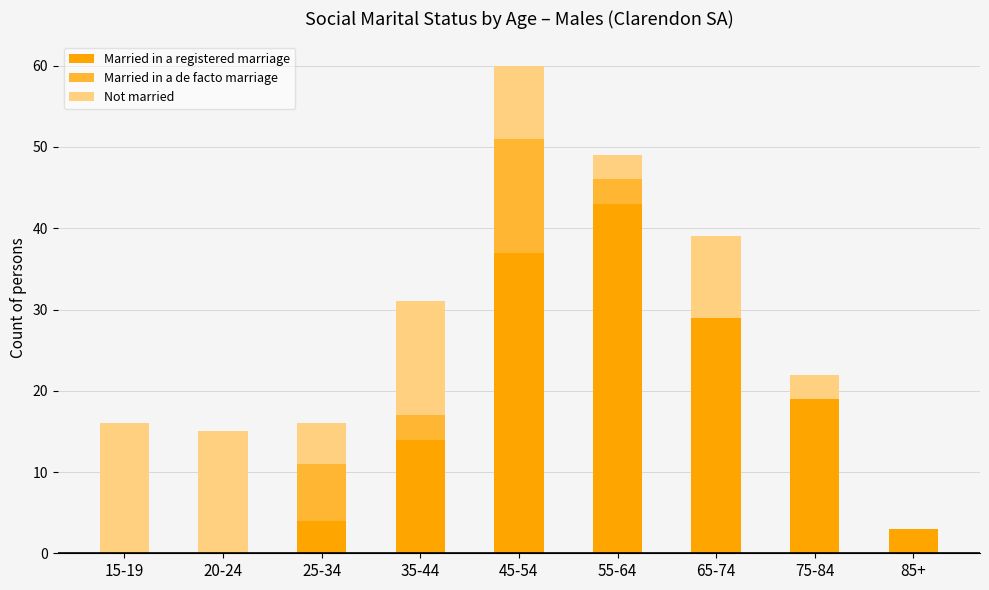

At which category is the sum across all series the highest?

45-54